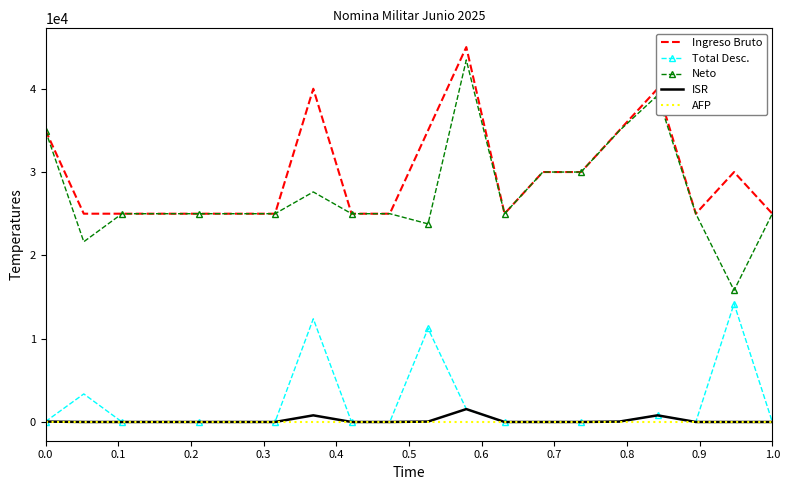

Rank the series by their maximum value, from highest to lowest.

Ingreso Bruto, Neto, Total Desc., ISR, AFP